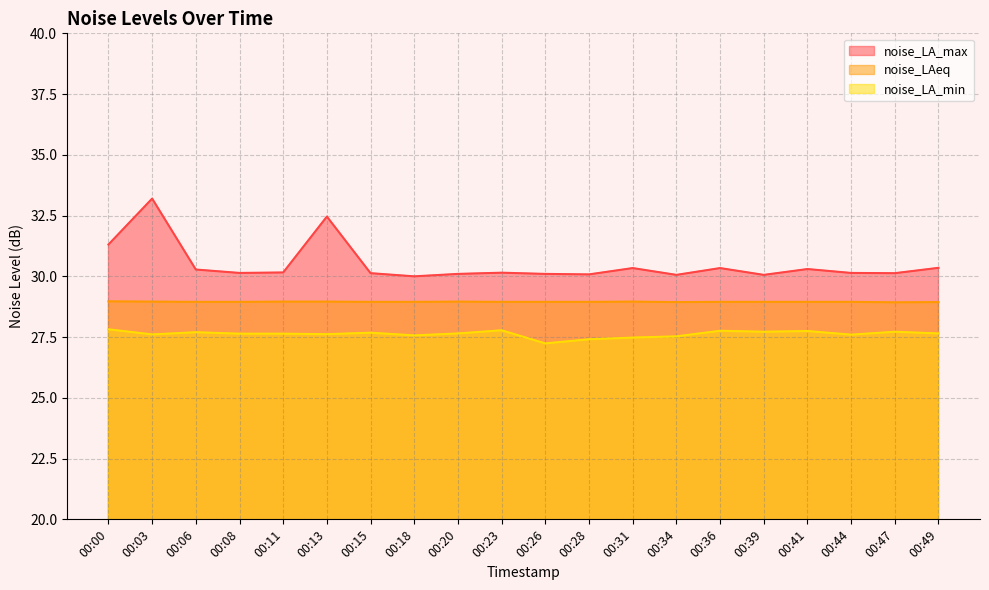

True or false: noise_LA_max and noise_LA_min intersect in this chart.

False